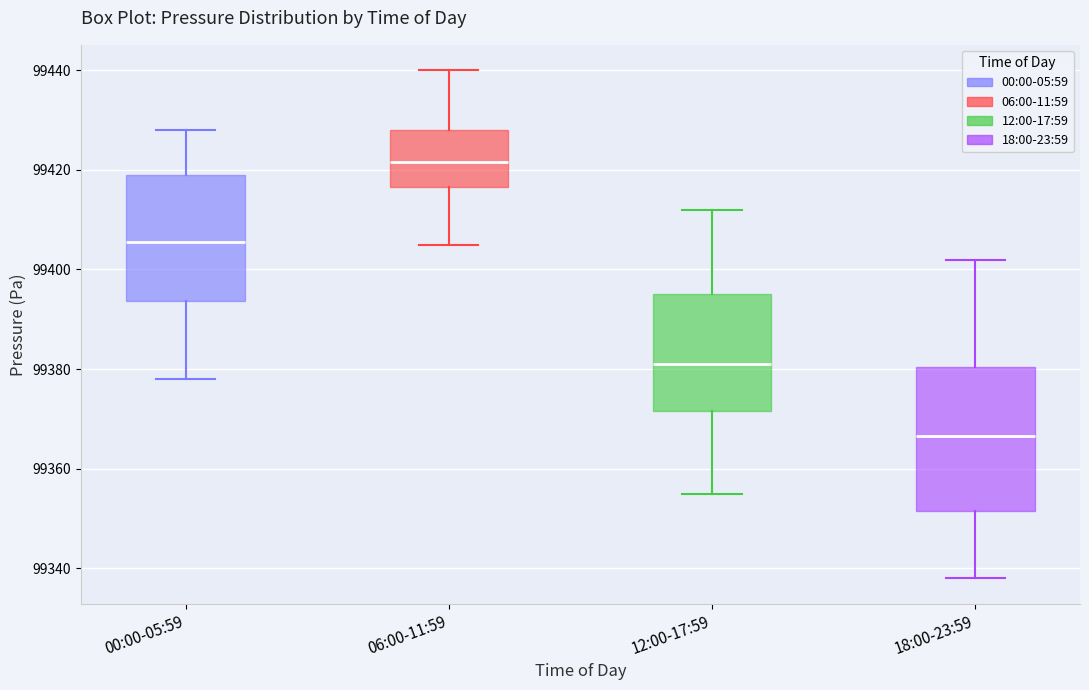

Reading left to right, transcribe this box plot: for each box, give where its median line is, the range the box spans, and where its two whiskers end, as read against the y-axis. The values are not printed on the chart, so give them approximately, as read against the axis.

00:00-05:59: median 99406, box 99394 to 99420, whiskers 99378 to 99428
06:00-11:59: median 99422, box 99416 to 99428, whiskers 99406 to 99440
12:00-17:59: median 99382, box 99372 to 99396, whiskers 99356 to 99412
18:00-23:59: median 99366, box 99352 to 99380, whiskers 99338 to 99402